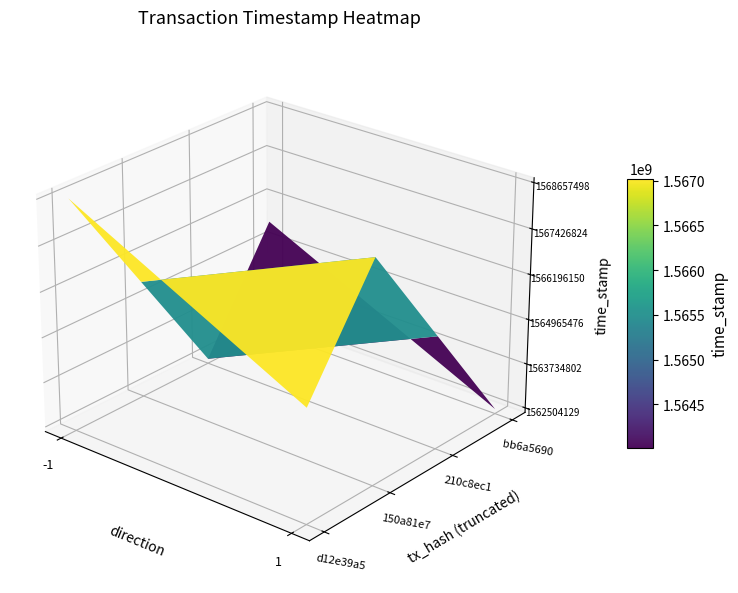

What is the approximate value of d12e39a52760586e7939d10345e27f09a749e17 at time_stamp, to the nearest 100?

1568657500